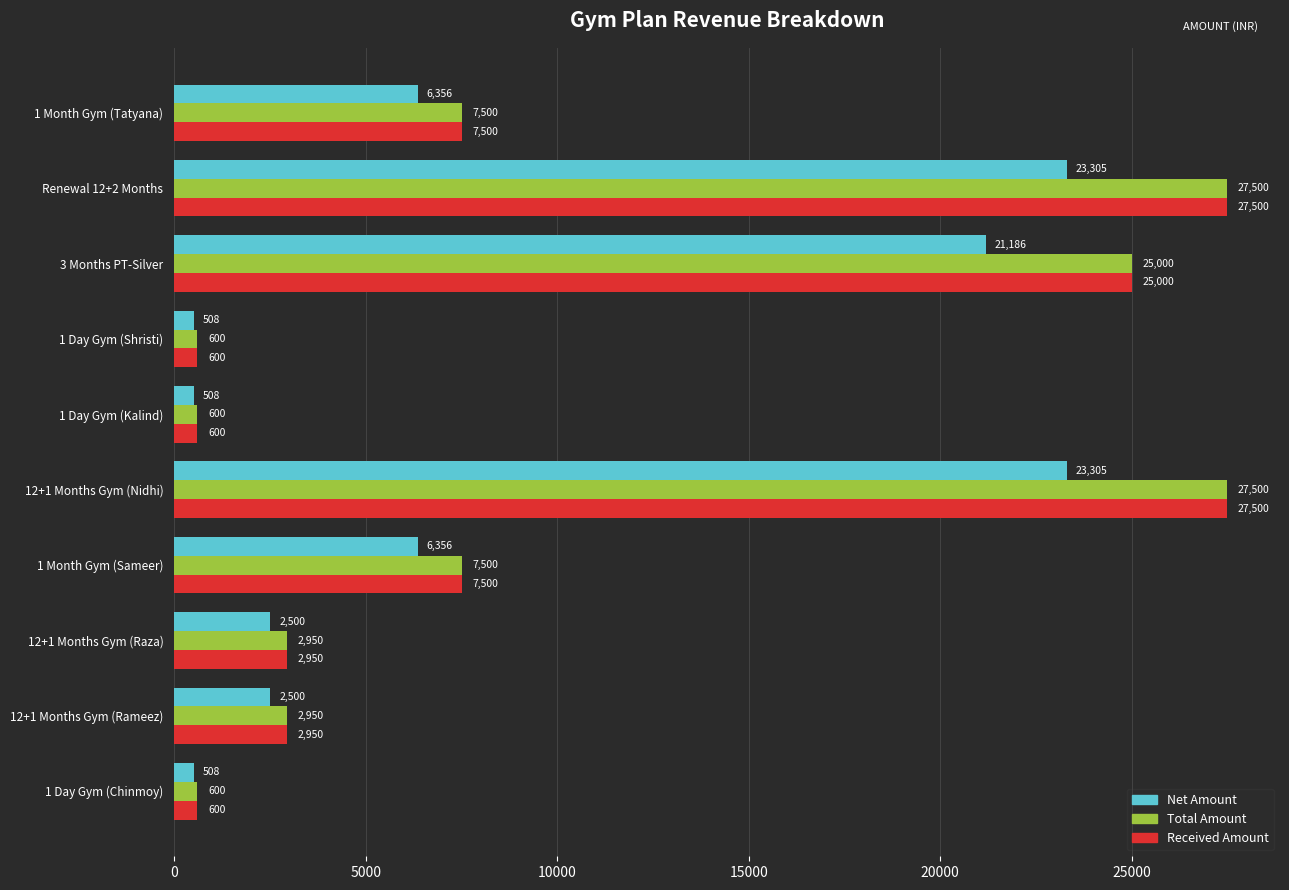

True or false: Received Amount has a value of 2950.0 at 12+1 Months Gym (Rameez).

True